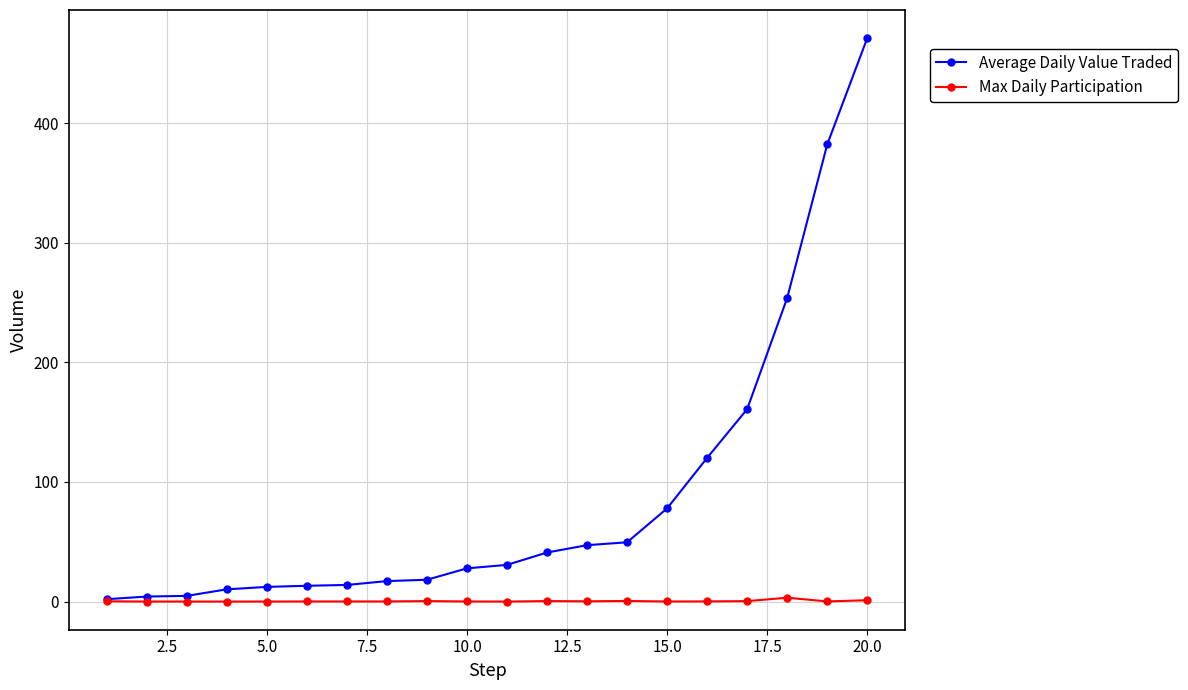

What is the maximum value shown in the chart?

471.2